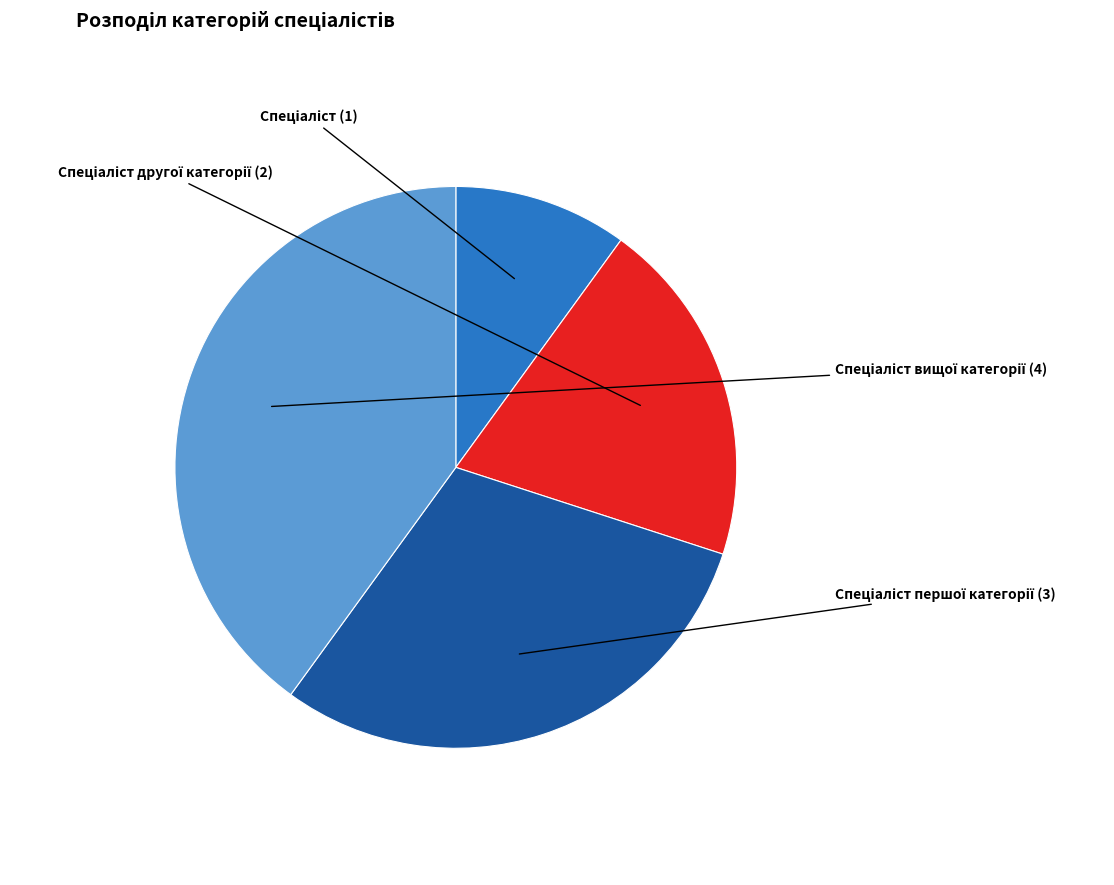

Does any single category account for the majority?

No